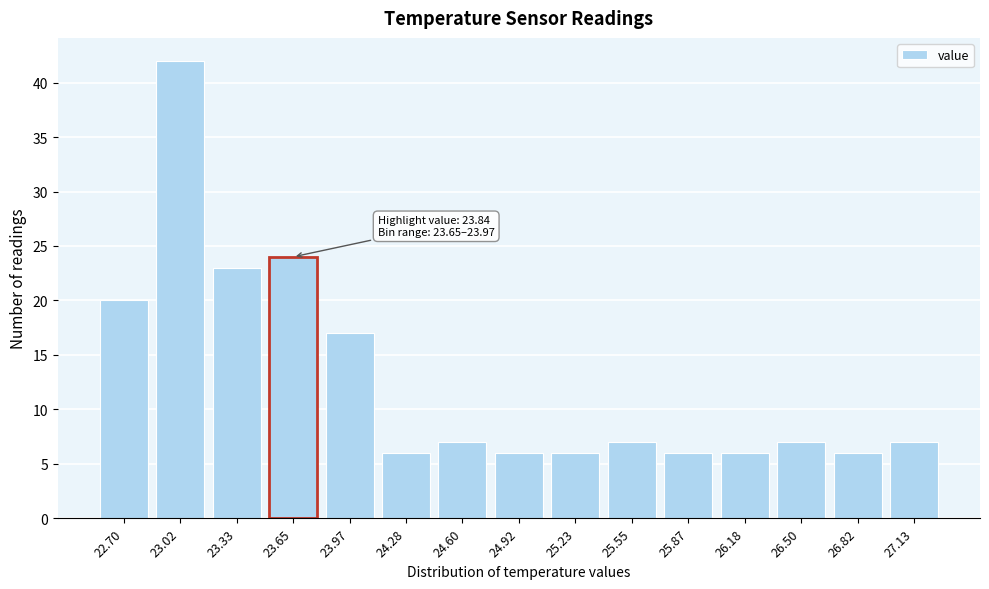

Reading left to right, what are all the values shown in this chart?

22.70=20	23.02=42	23.33=23	23.65=24	23.97=17	24.28=6	24.60=7	24.92=6	25.23=6	25.55=7	25.87=6	26.18=6	26.50=7	26.82=6	27.13=7